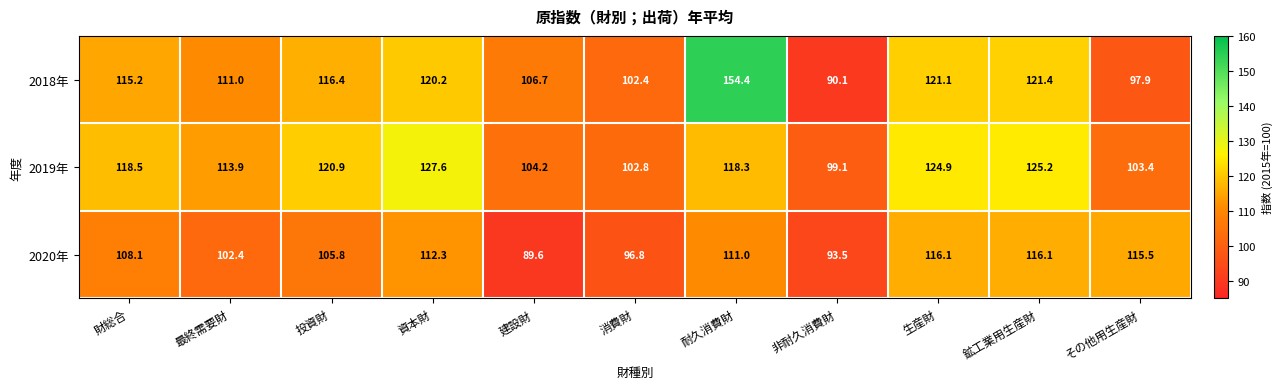

What is the lowest value of the 2019年 series?

99.1